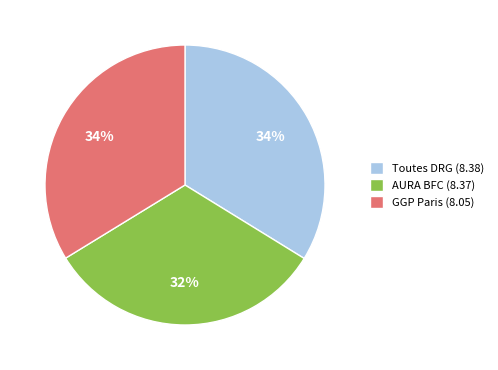

To the nearest percent, what is the average slice percentage?

33%